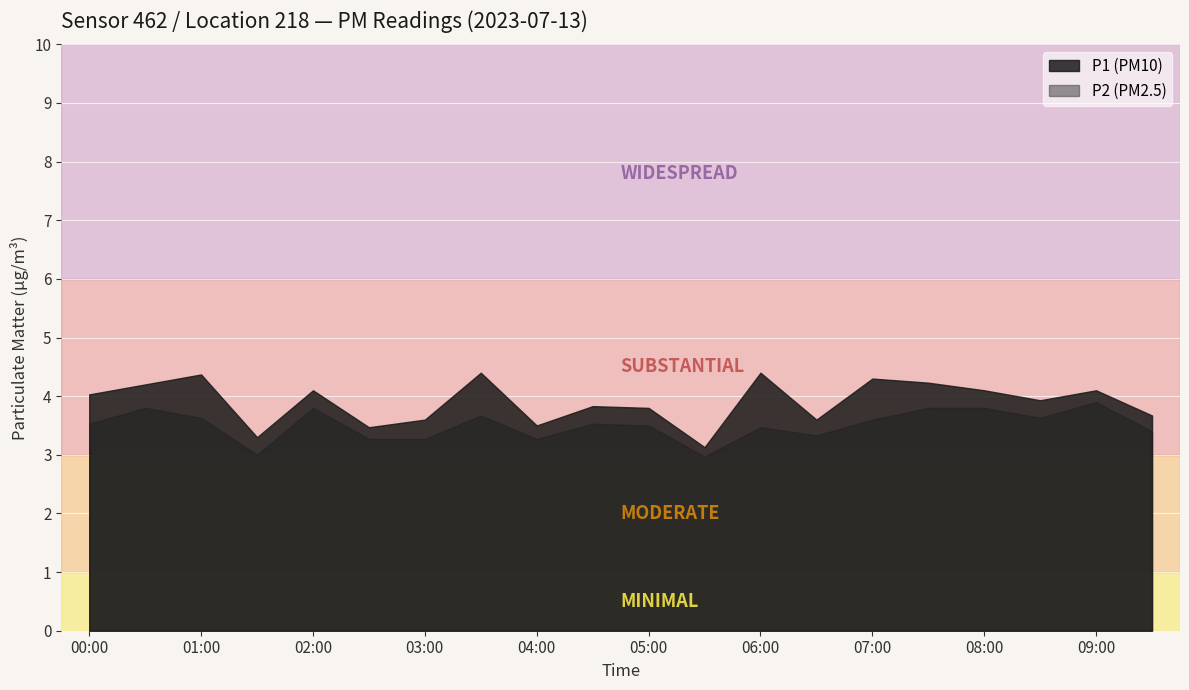

What is the difference between the highest and lowest values at 08:30?

0.3